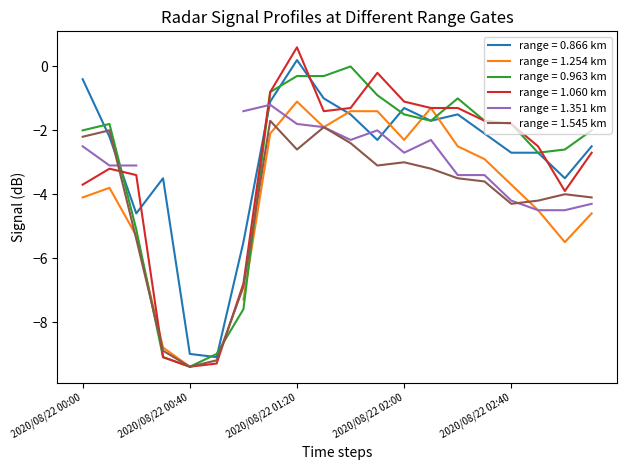

True or false: 1.060 and 1.545 intersect in this chart.

True